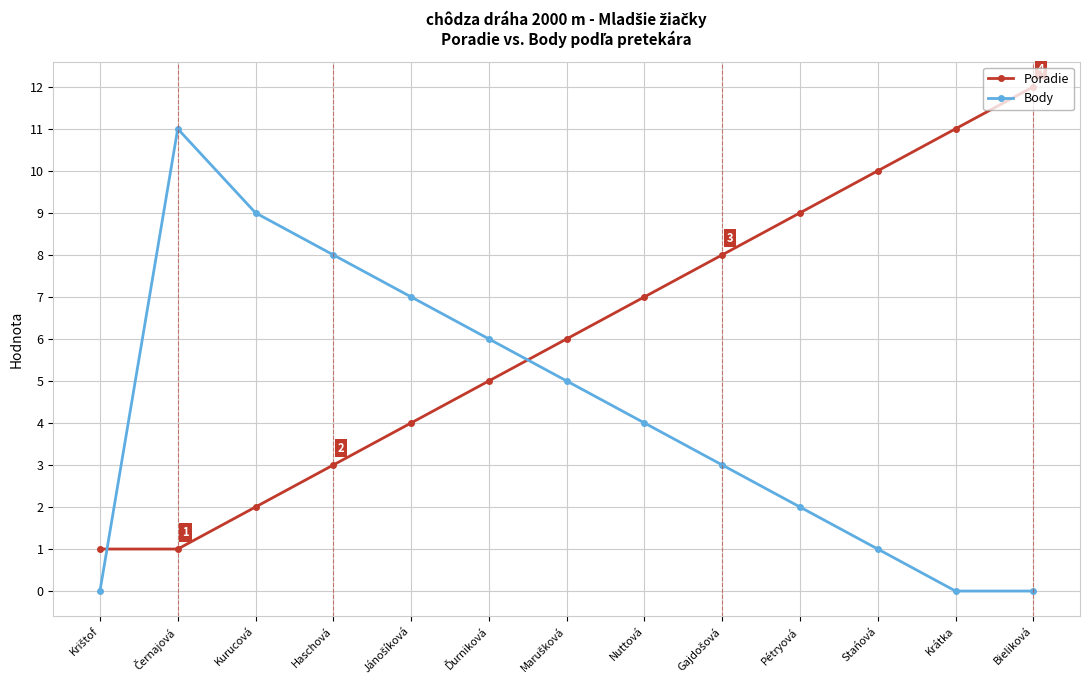

List the series in order of their peak value, lowest first.

Body, Poradie